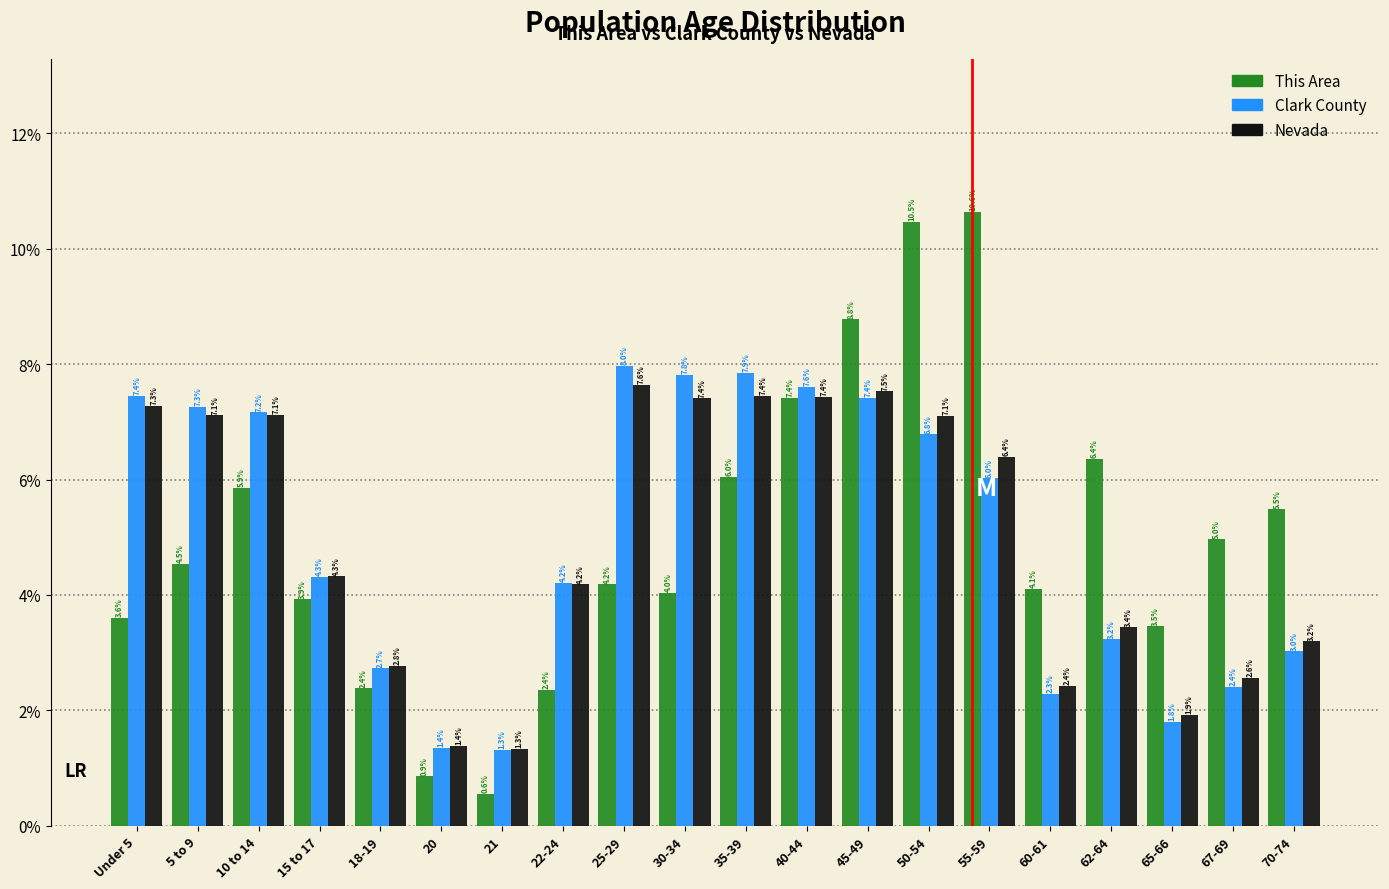

Reading right to left, list all the values displayed in this chart.

This Area: 70-74=5.5	67-69=5.0	65-66=3.5	62-64=6.4	60-61=4.1	55-59=10.6	50-54=10.5	45-49=8.8	40-44=7.4	35-39=6.0	30-34=4.0	25-29=4.2	22-24=2.4	21=0.6	20=0.9	18-19=2.4	15 to 17=3.9	10 to 14=5.9	5 to 9=4.5	Under 5=3.6
Clark County: 70-74=3.0	67-69=2.4	65-66=1.8	62-64=3.2	60-61=2.3	55-59=6.0	50-54=6.8	45-49=7.4	40-44=7.6	35-39=7.9	30-34=7.8	25-29=8.0	22-24=4.2	21=1.3	20=1.4	18-19=2.7	15 to 17=4.3	10 to 14=7.2	5 to 9=7.3	Under 5=7.4
Nevada: 70-74=3.2	67-69=2.6	65-66=1.9	62-64=3.4	60-61=2.4	55-59=6.4	50-54=7.1	45-49=7.5	40-44=7.4	35-39=7.4	30-34=7.4	25-29=7.6	22-24=4.2	21=1.3	20=1.4	18-19=2.8	15 to 17=4.3	10 to 14=7.1	5 to 9=7.1	Under 5=7.3